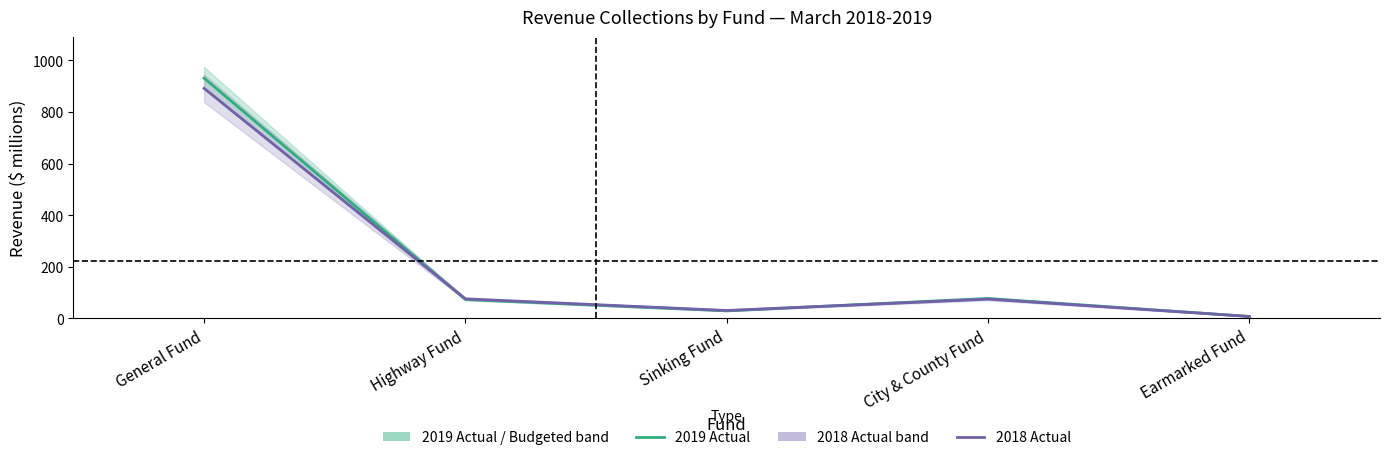

What is the sum of the 2018 Actual values at Sinking Fund and Earmarked Fund?

37.0